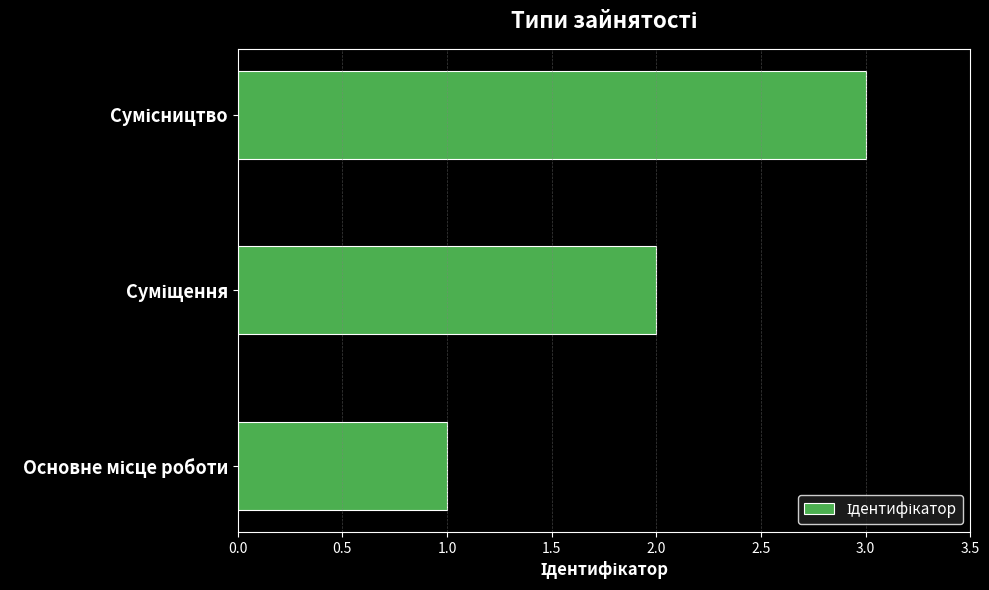

What is the sum of all values?

6